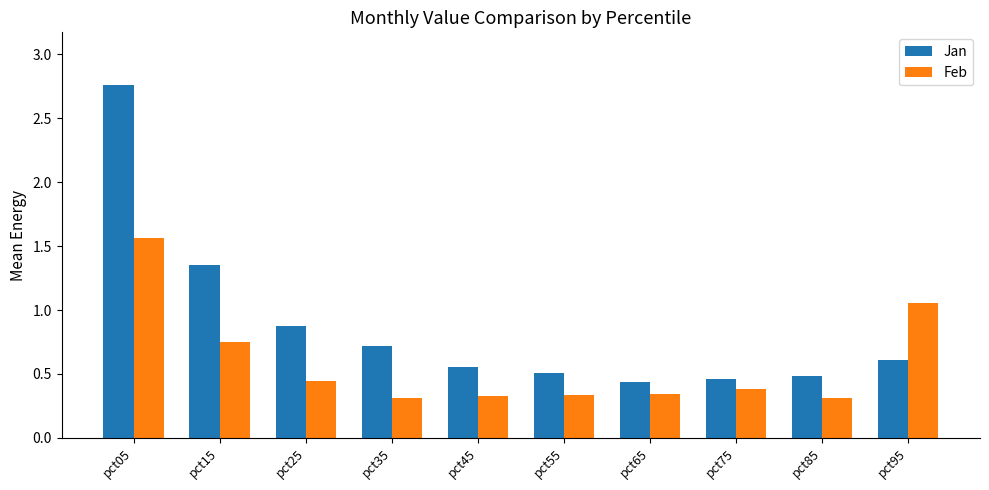

Count the number of categories in the chart.

10